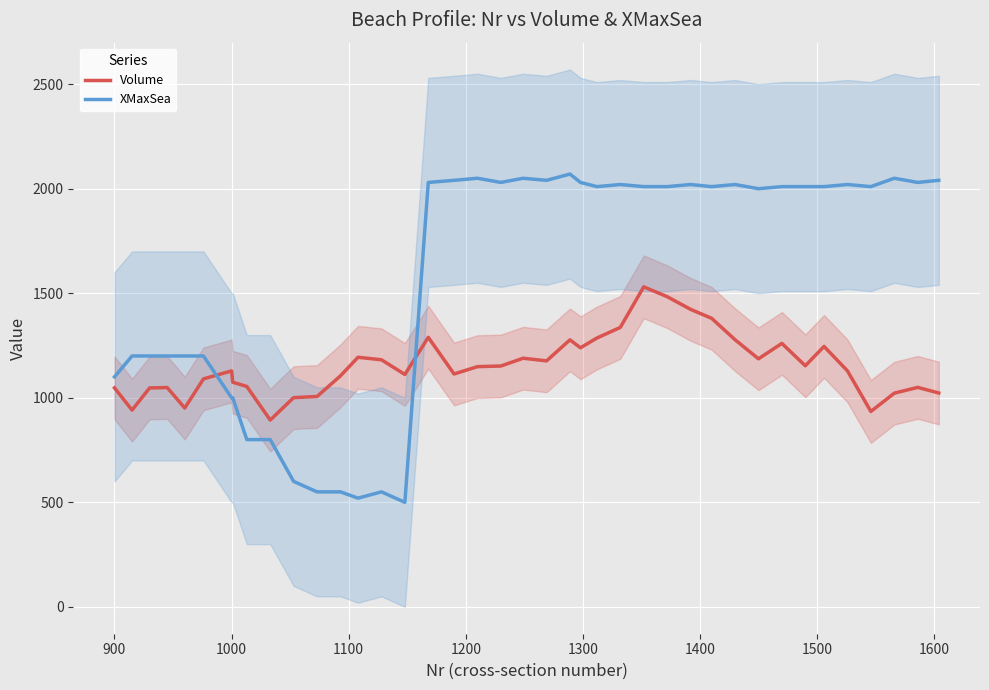

What is the minimum value for XMaxSea?

500.0